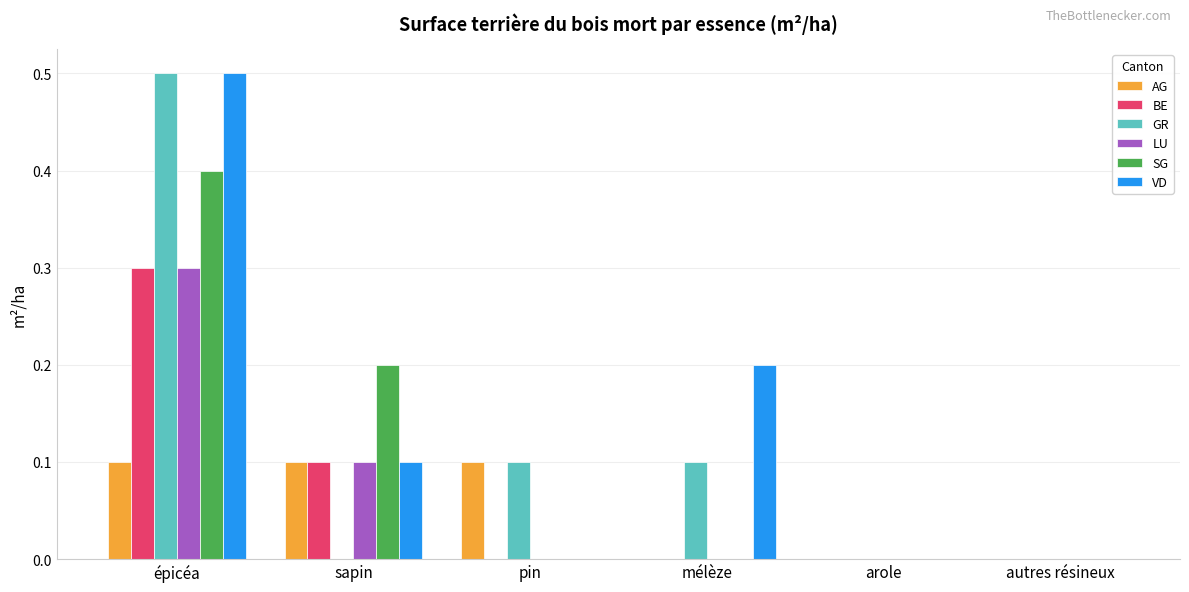

How many groups of bars are there?

6